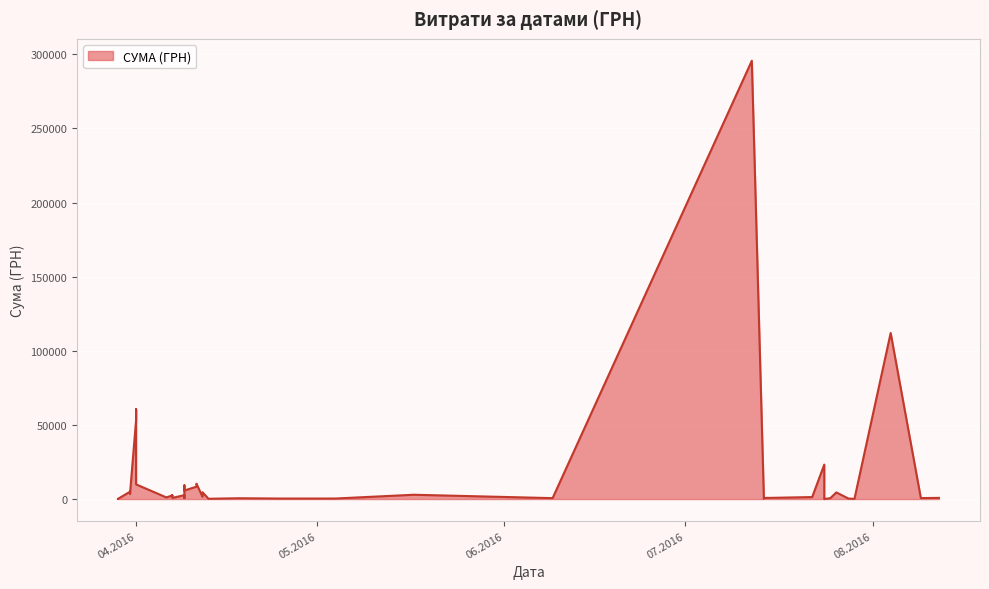

What is the value of the 34th point from the left?

53028.9